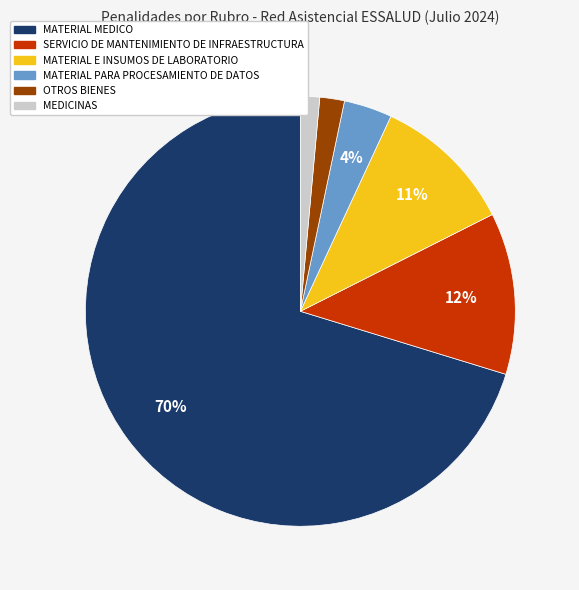

Which category has the biggest portion of the pie?

MATERIAL MEDICO